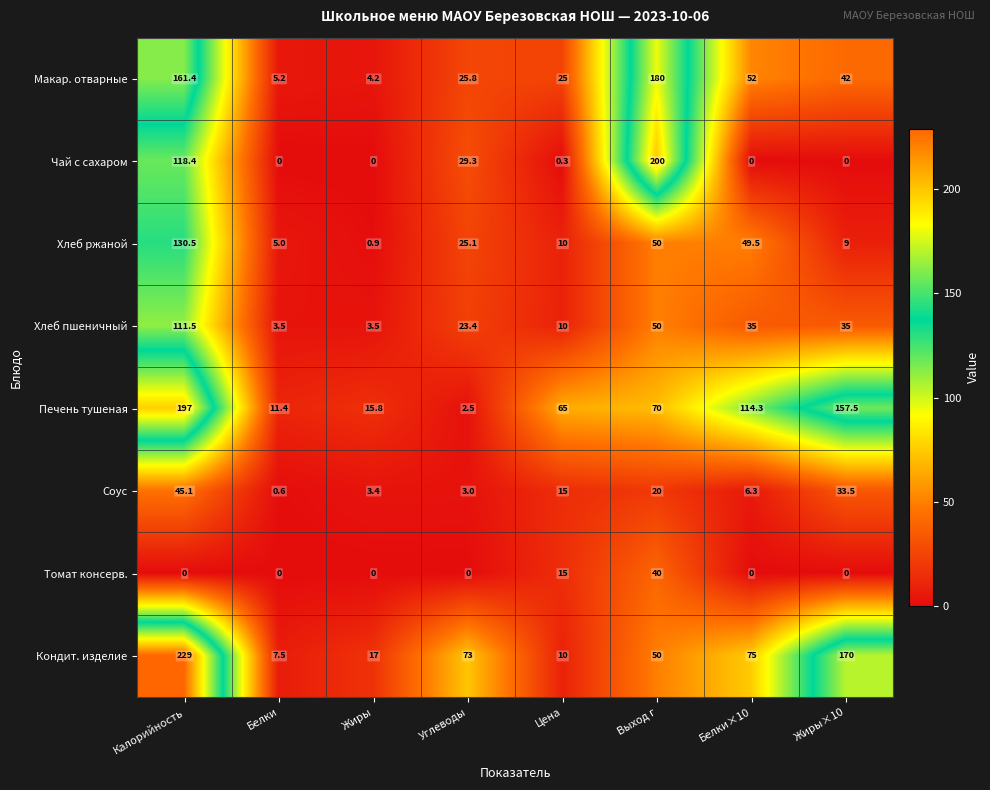

What is the sum of the Томат консерв. values at Белки×10 and Выход г?

40.0